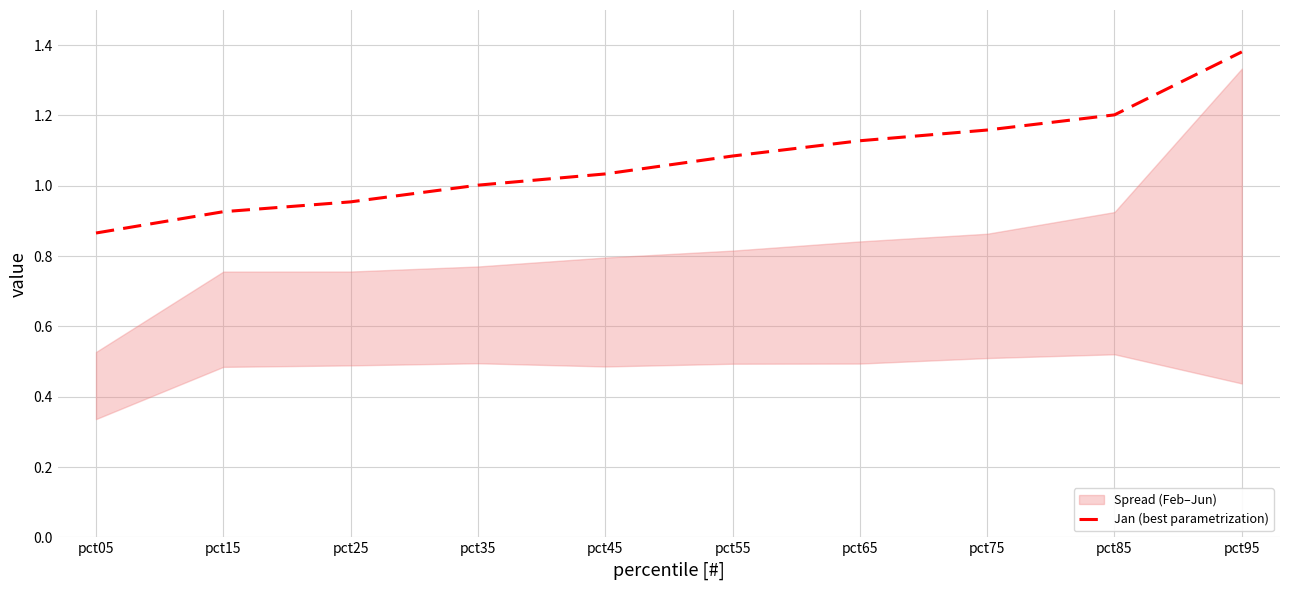

What is the difference between the maximum and minimum values?

0.5